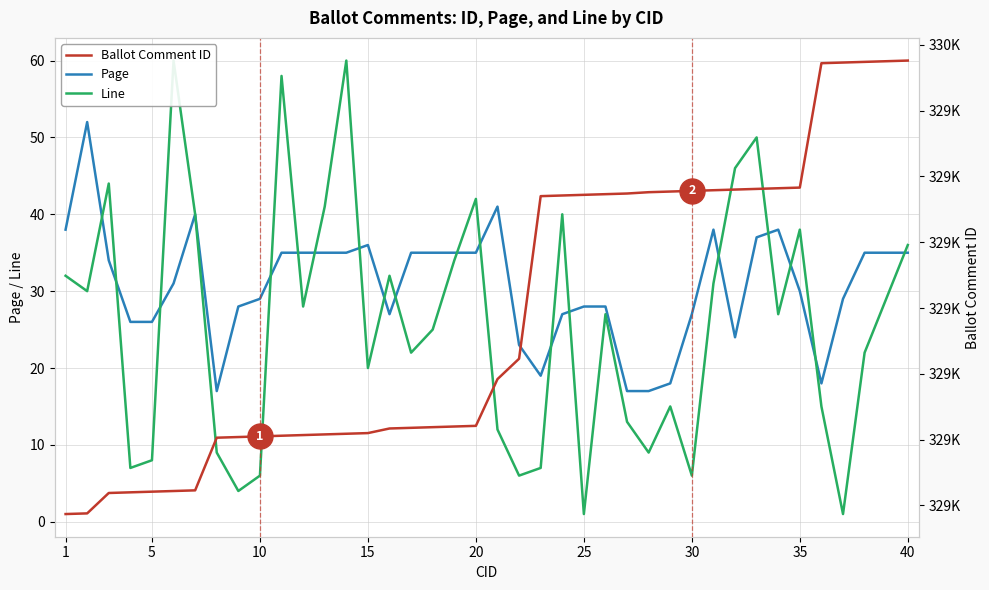

What is the sum of all Page values?

1228